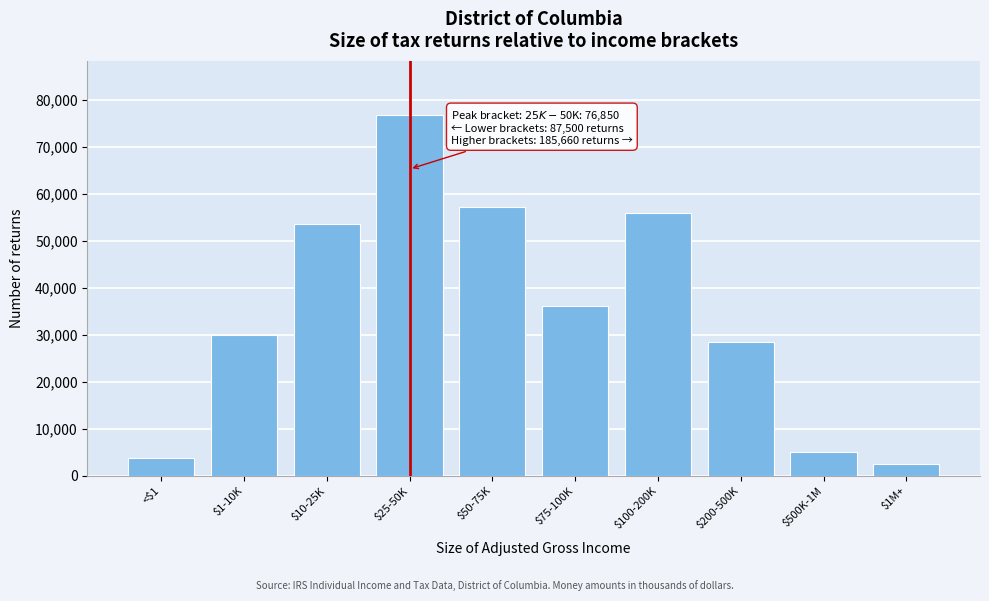

Reading right to left, list all the values displayed in this chart.

2570	5020	28480	56040	36210	57340	76850	53690	30060	3750